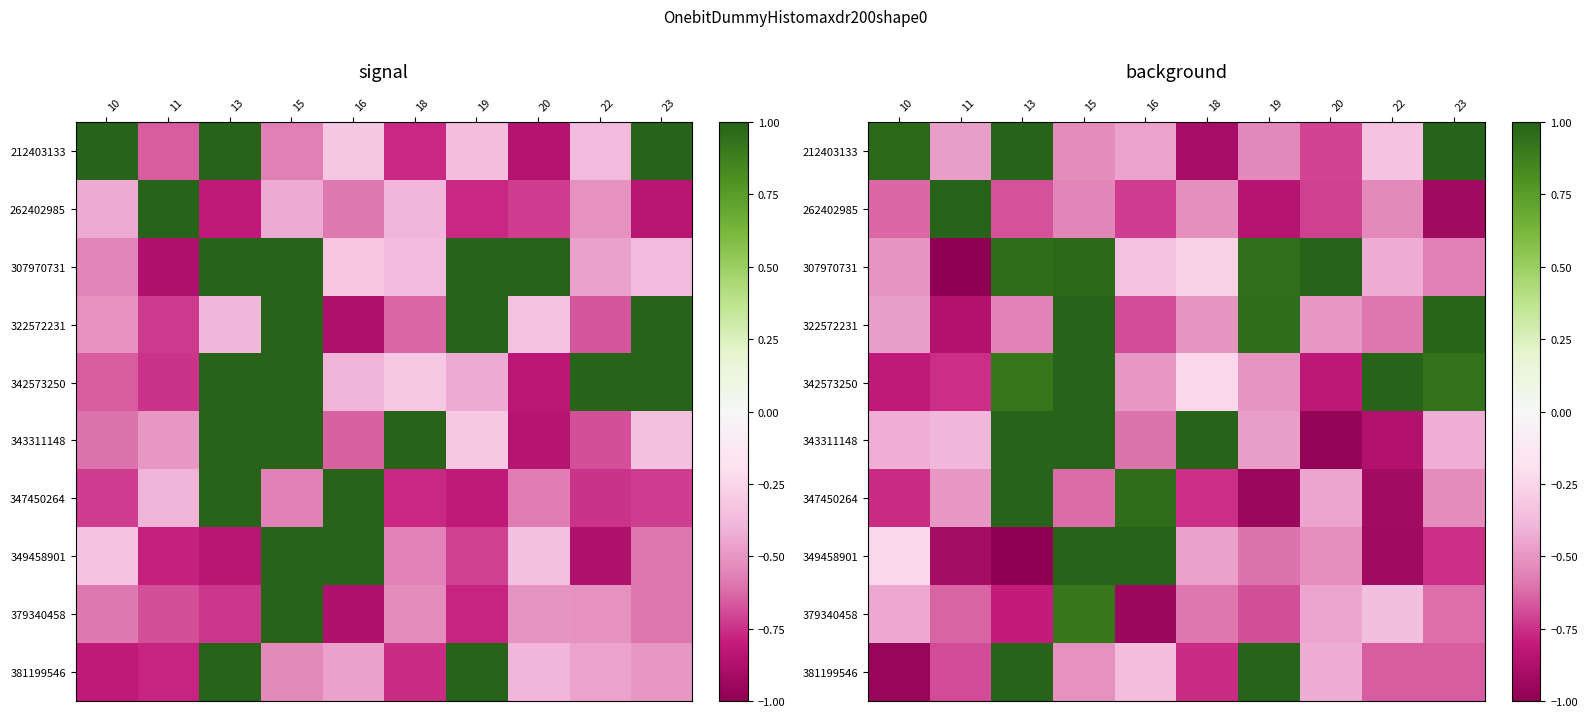

Is it true that 342573250 equals 1.0 at 22?

True